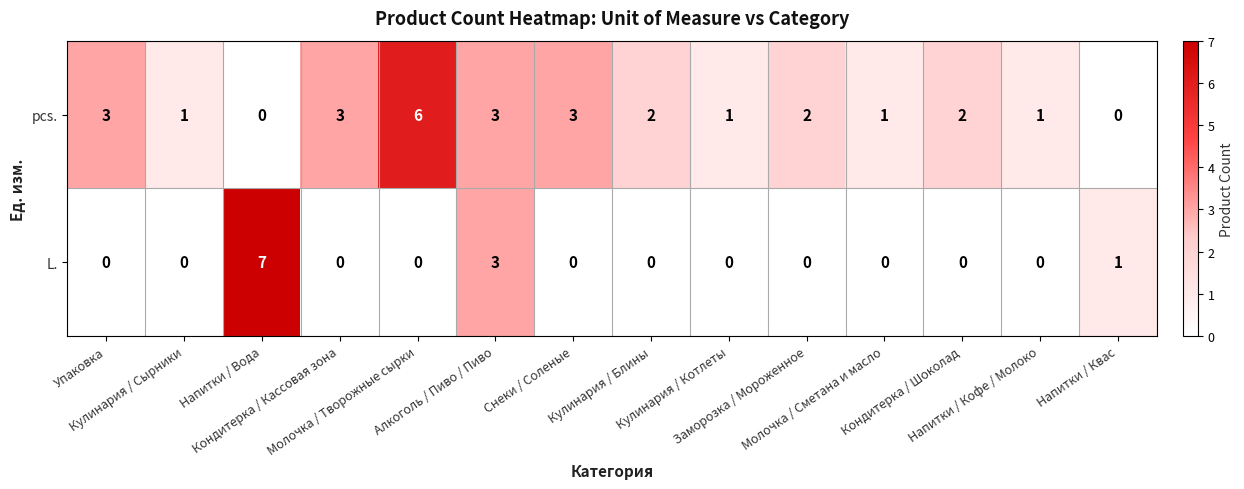

List the series in order of their peak value, highest first.

L., pcs.